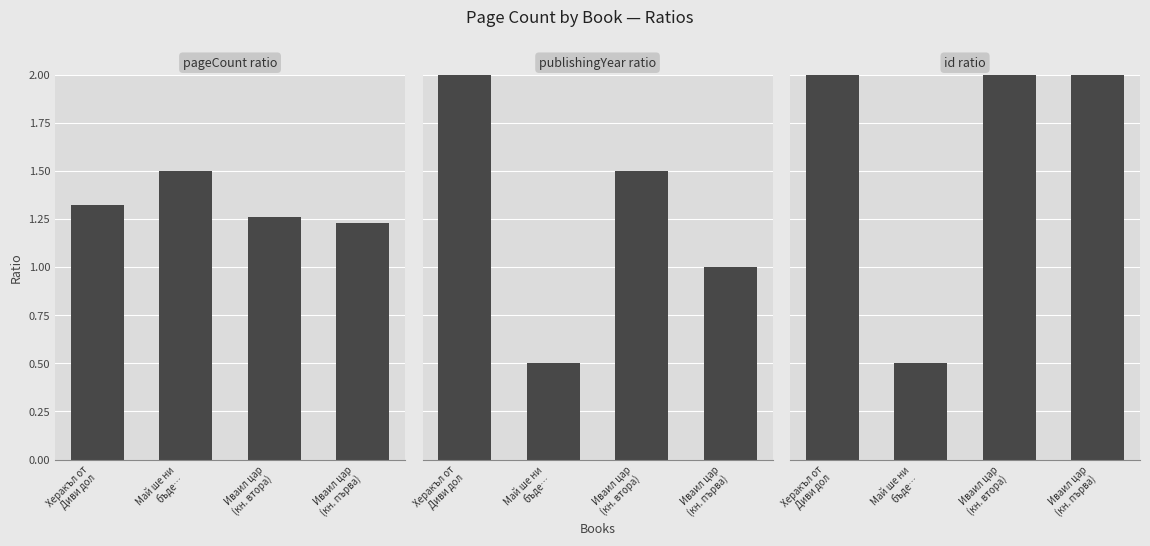

Which series has the widest spread of values?

publishingYear ratio